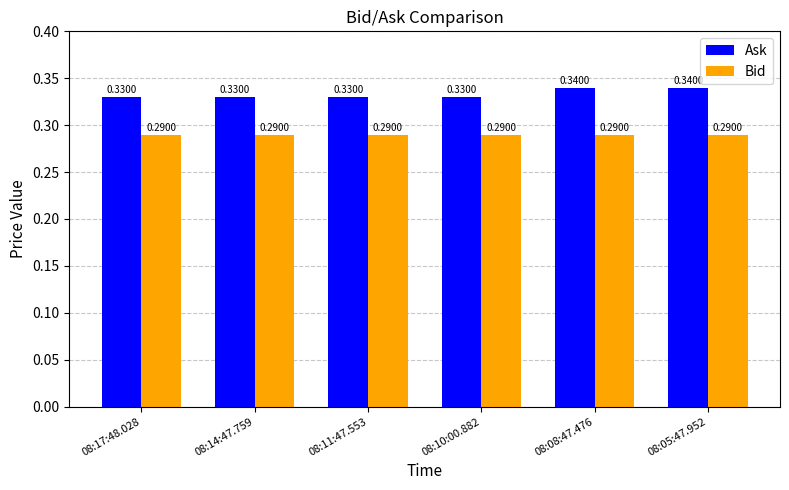

Rank the series by their maximum value, from highest to lowest.

Ask, Bid